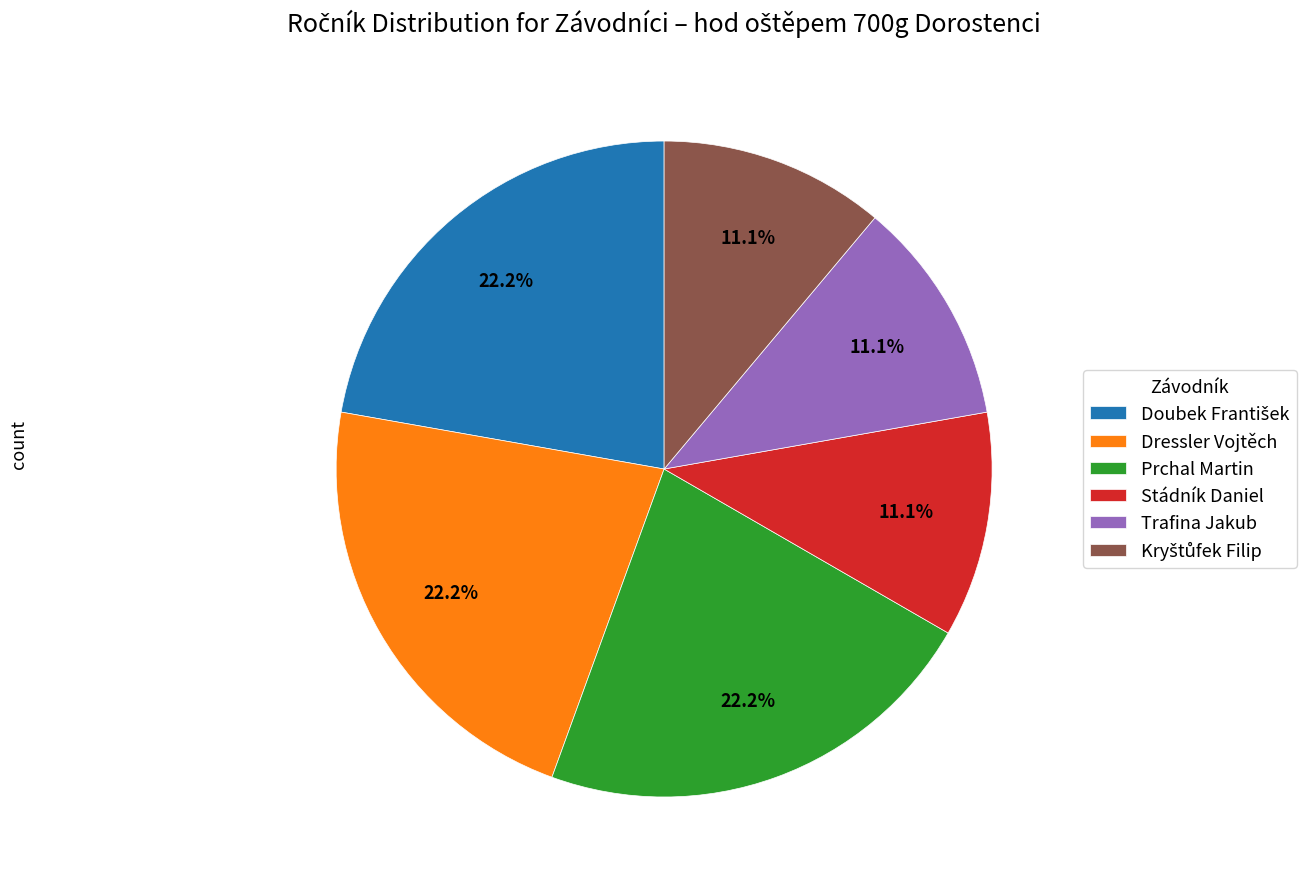

To the nearest percent, what portion does Dressler Vojtěch represent?

22%